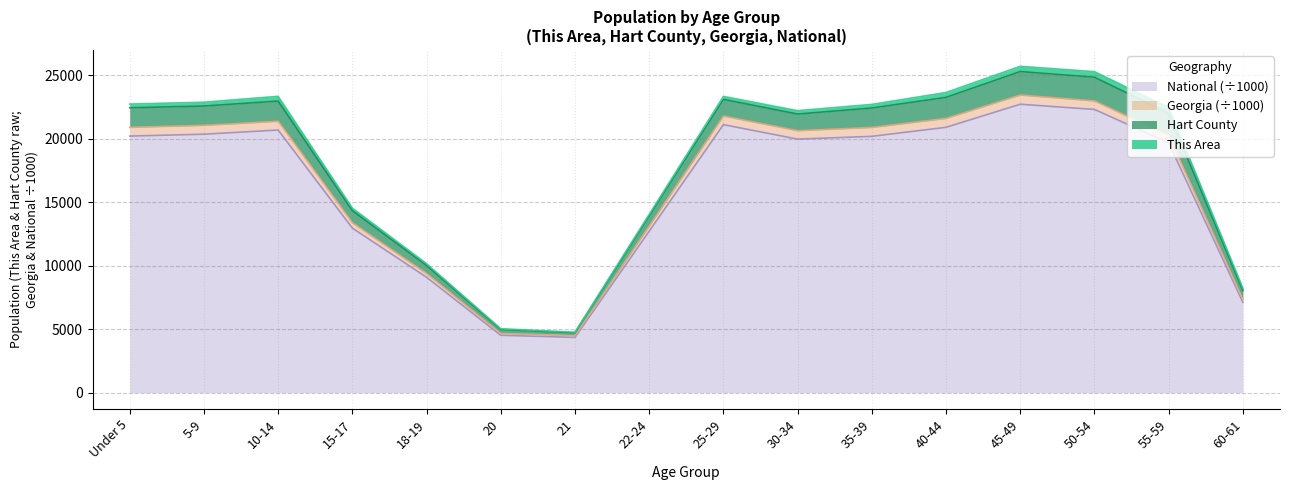

Where does the National series first go above 20179?

Under 5